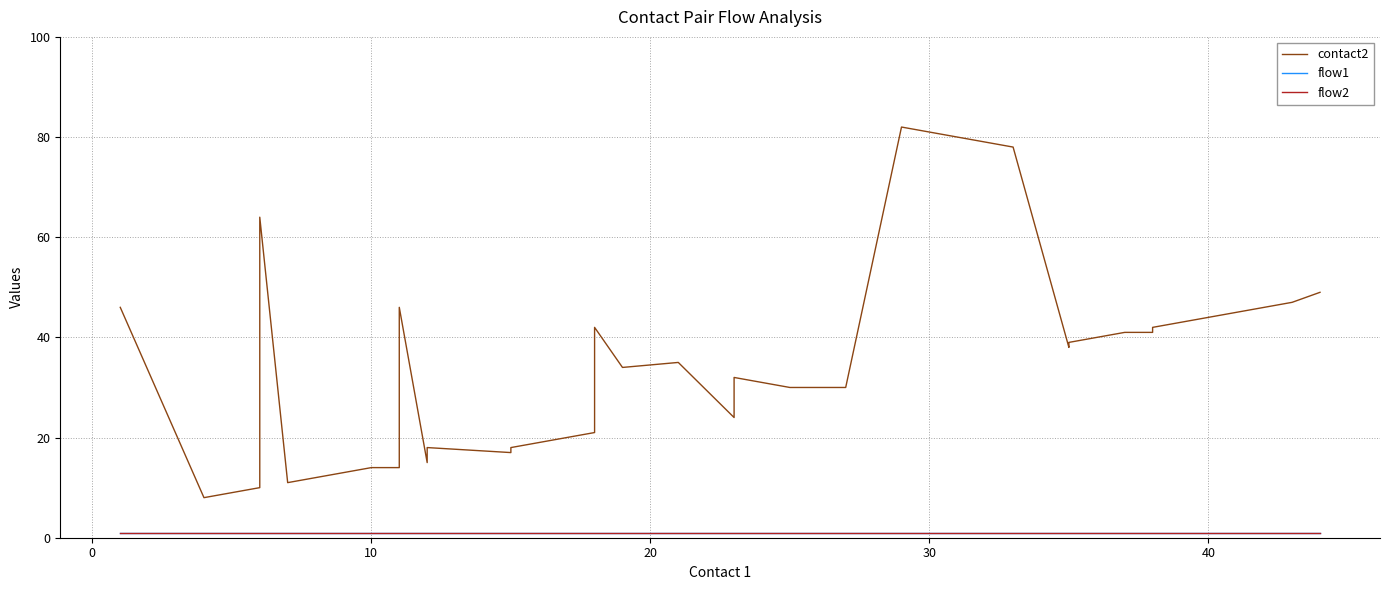

What are all the series names shown in the legend?

contact2, flow1, flow2